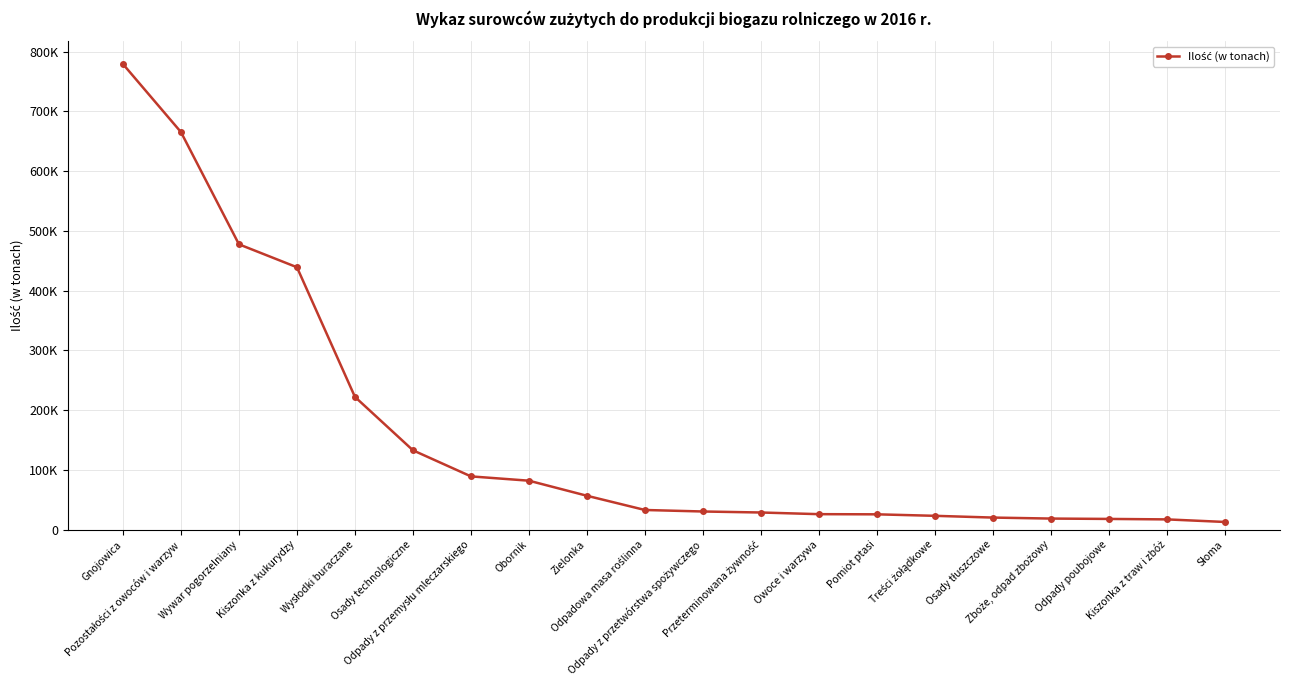

What is the greatest value displayed?

779203.1